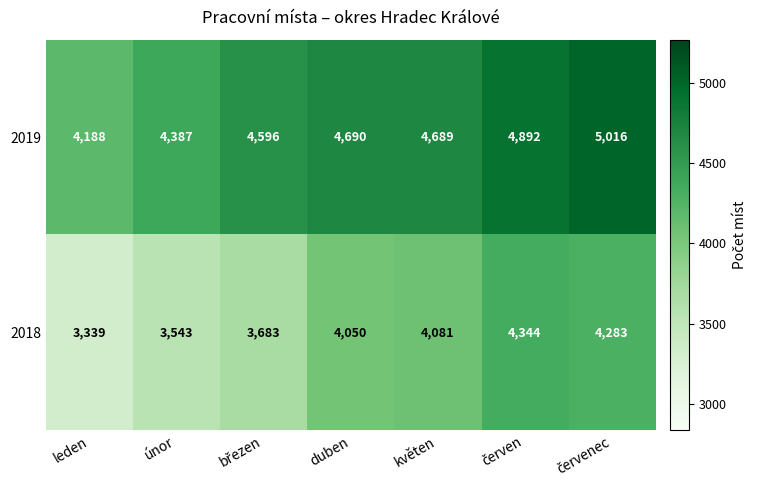

What is the maximum value for 2019?

5016